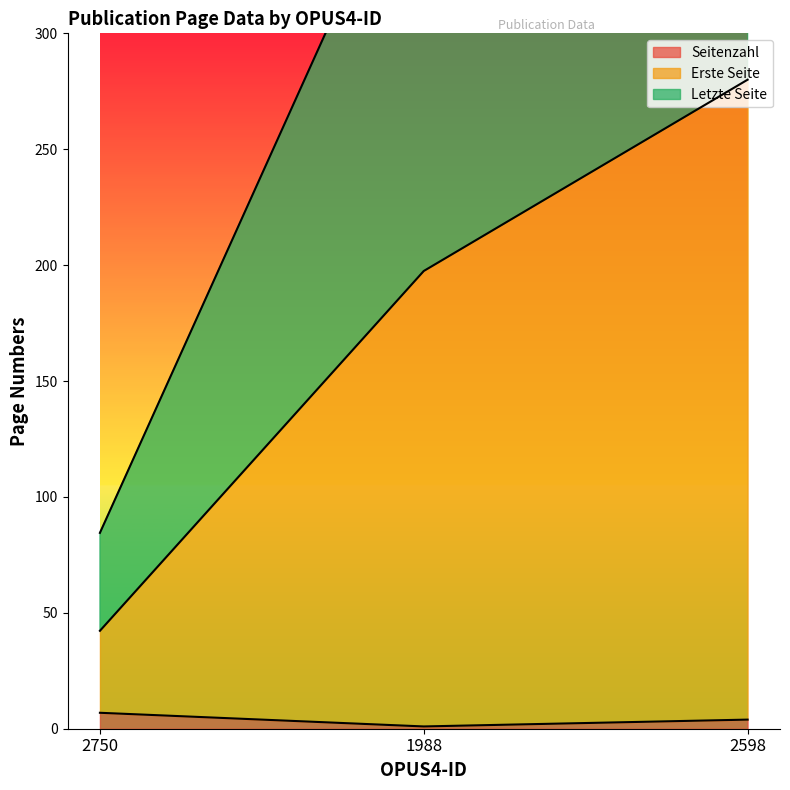

Rank the categories by Seitenzahl value from lowest to highest.

1988, 2598, 2750